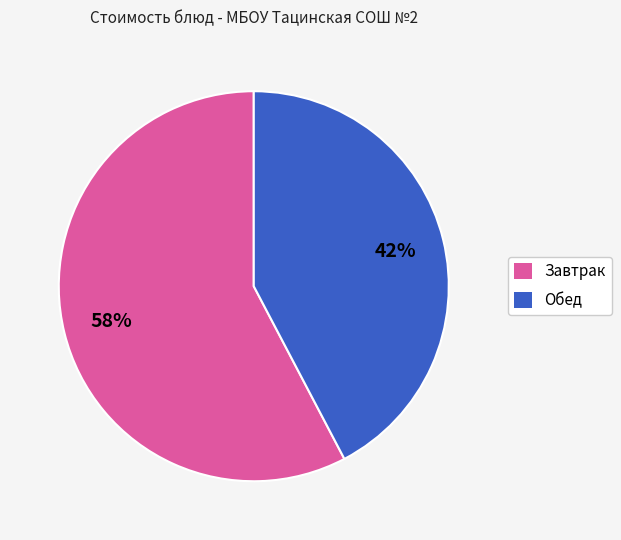

Which has a higher value, Завтрак or Обед?

Завтрак